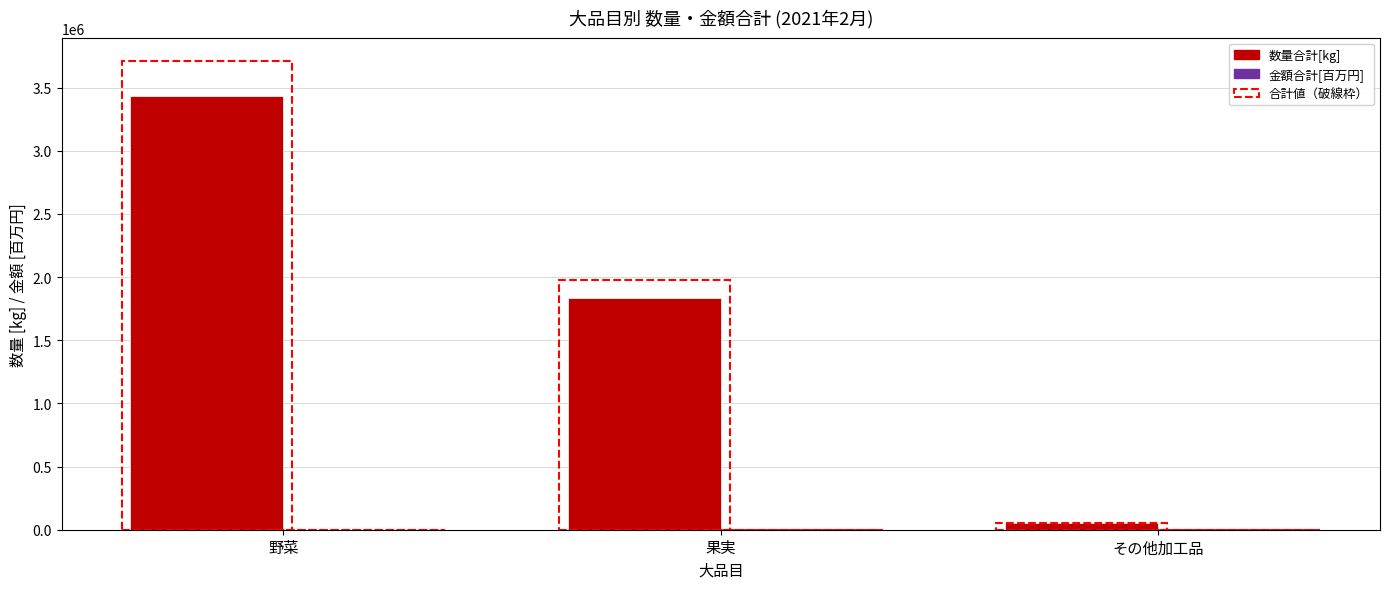

Count the number of categories in the chart.

3